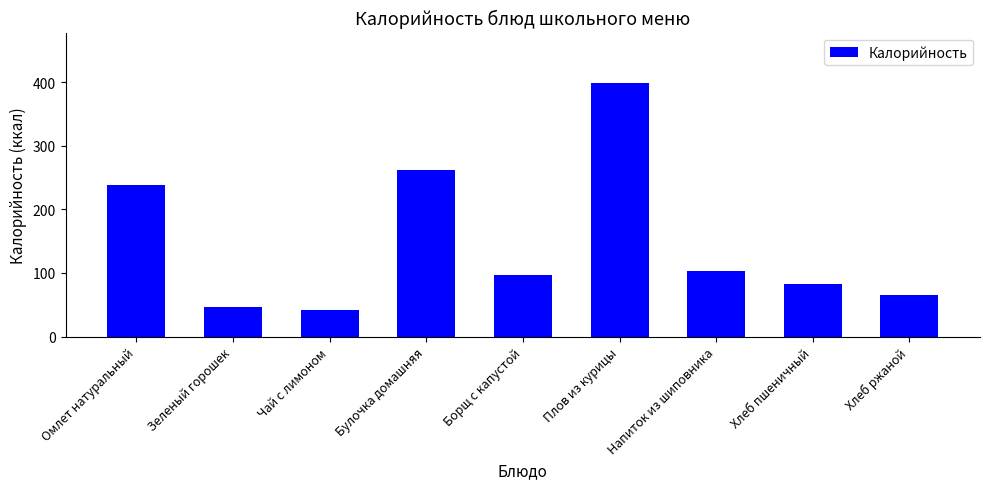

The value at Борщ с капустой is 96.0. True or false?

True